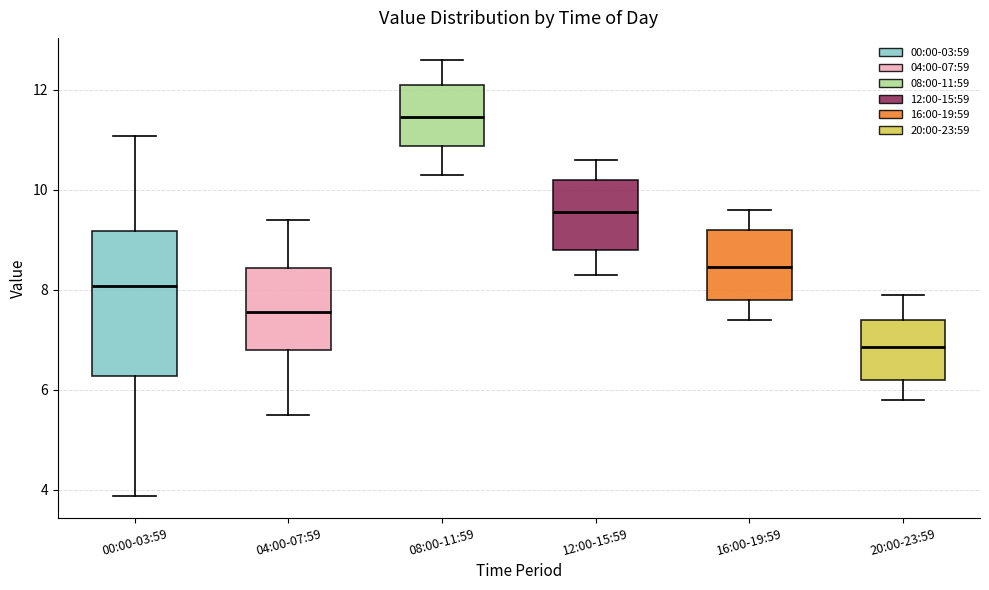

Which box's median line is the highest?

08:00-11:59